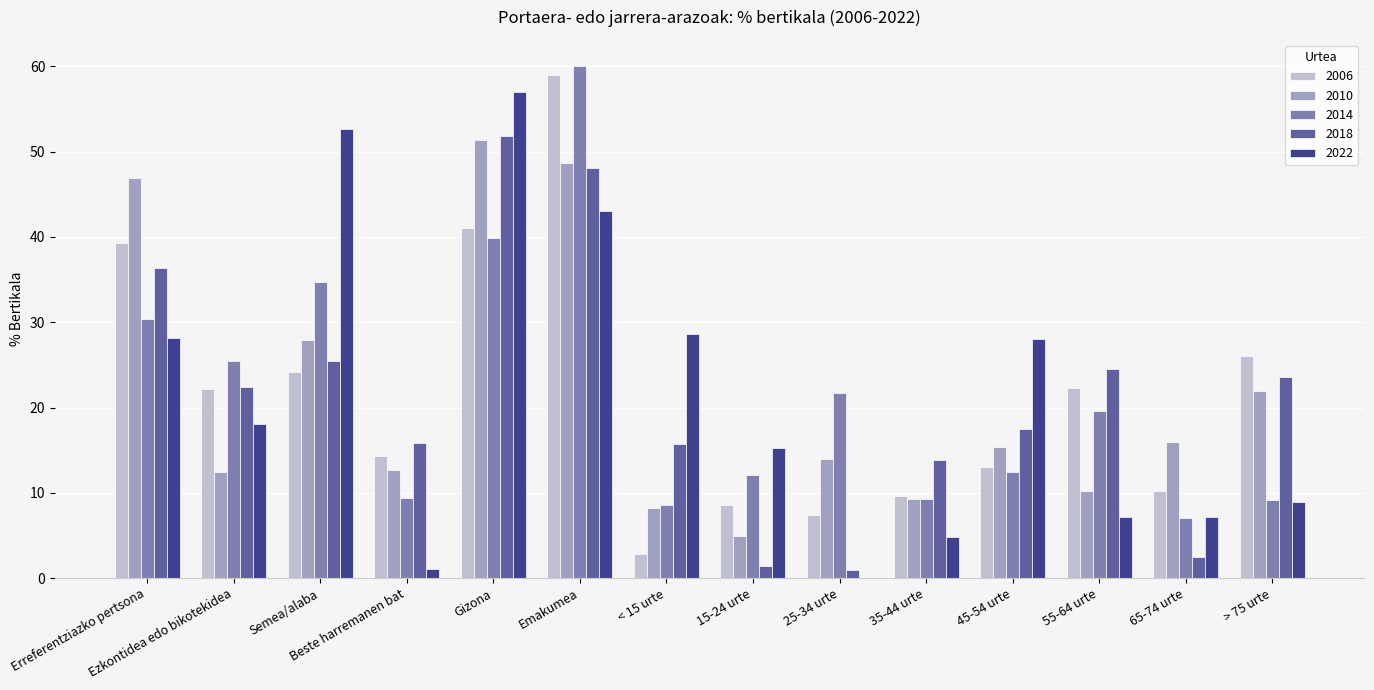

What is the difference between the 2014 values at 65-74 urte and Semea/alaba?

27.7